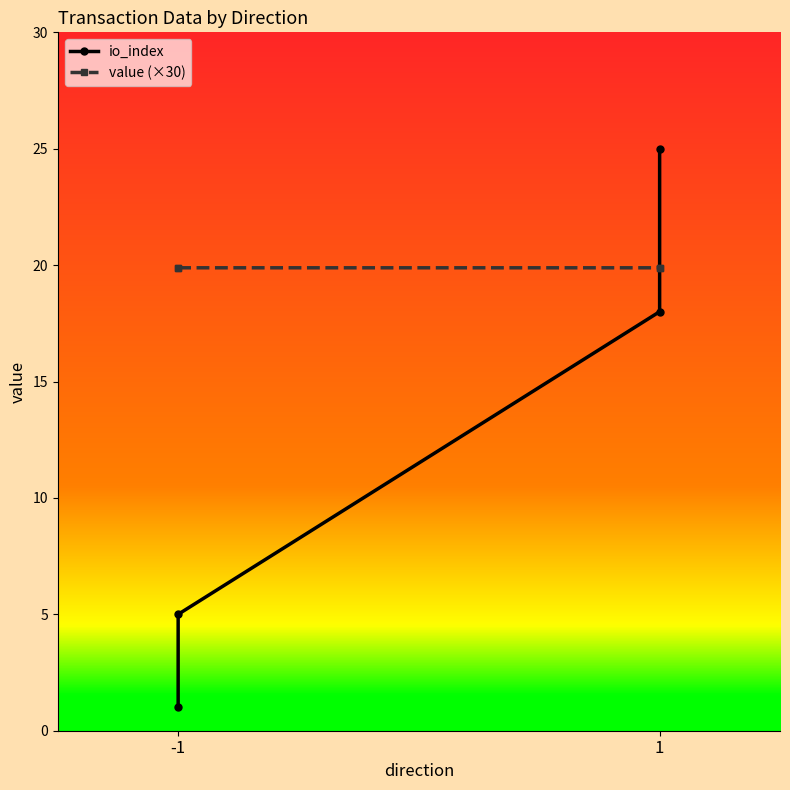

Which category has the lowest value in the value (×30) series?

-1